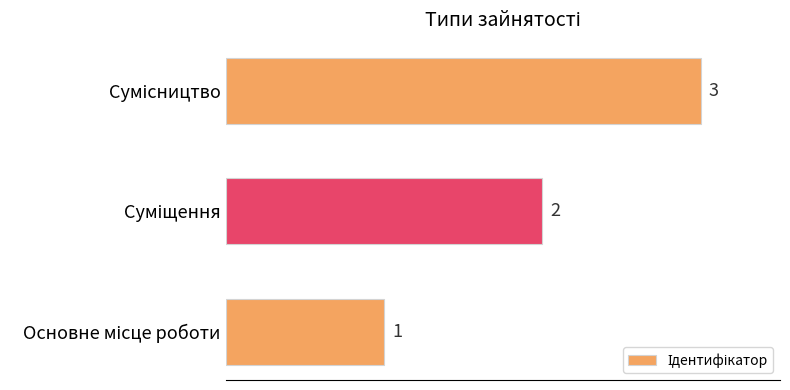

How many values are between 1 and 3?

3